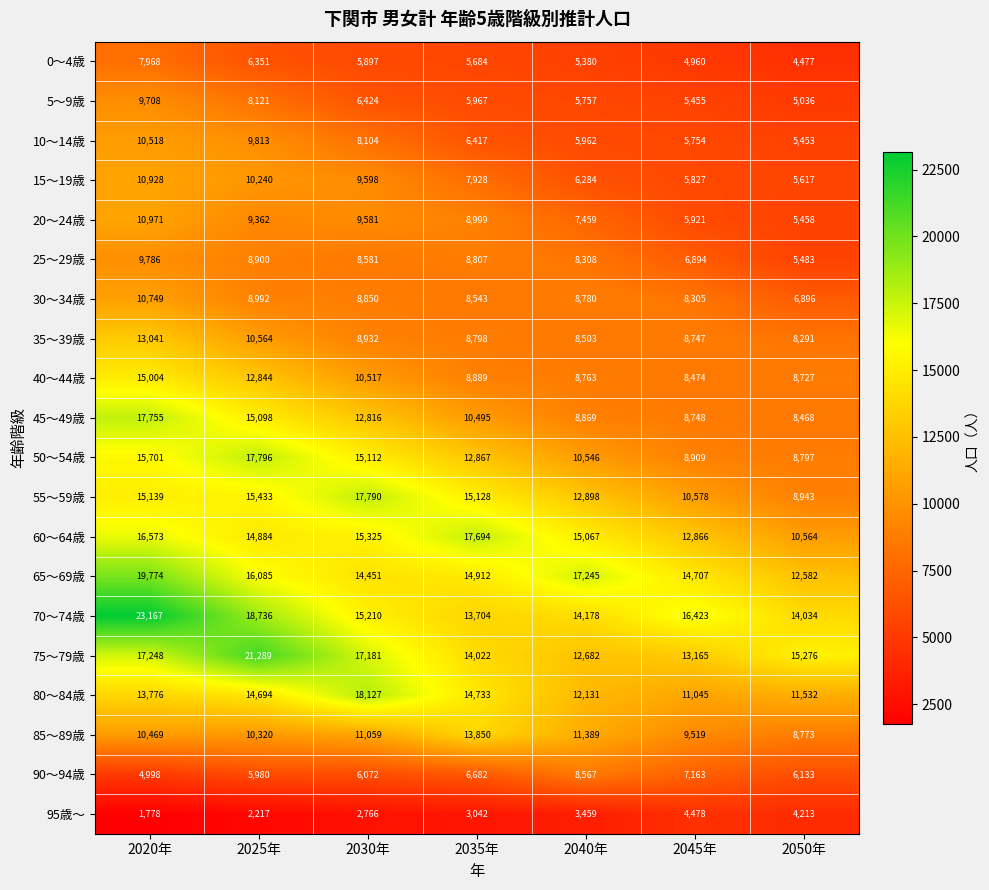

Between 2020年 and 2025年, which series saw the biggest shift?

70～74歳